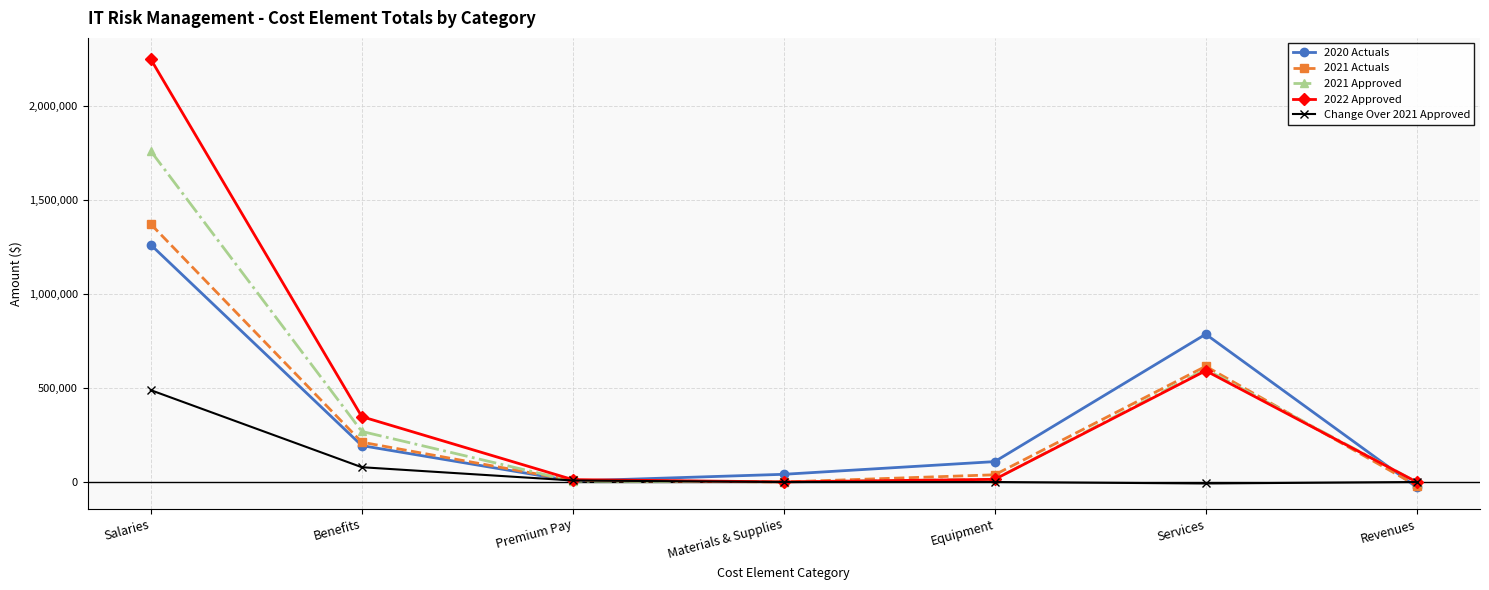

The value of 2021 Actuals at Salaries is 369553.2. True or false?

False